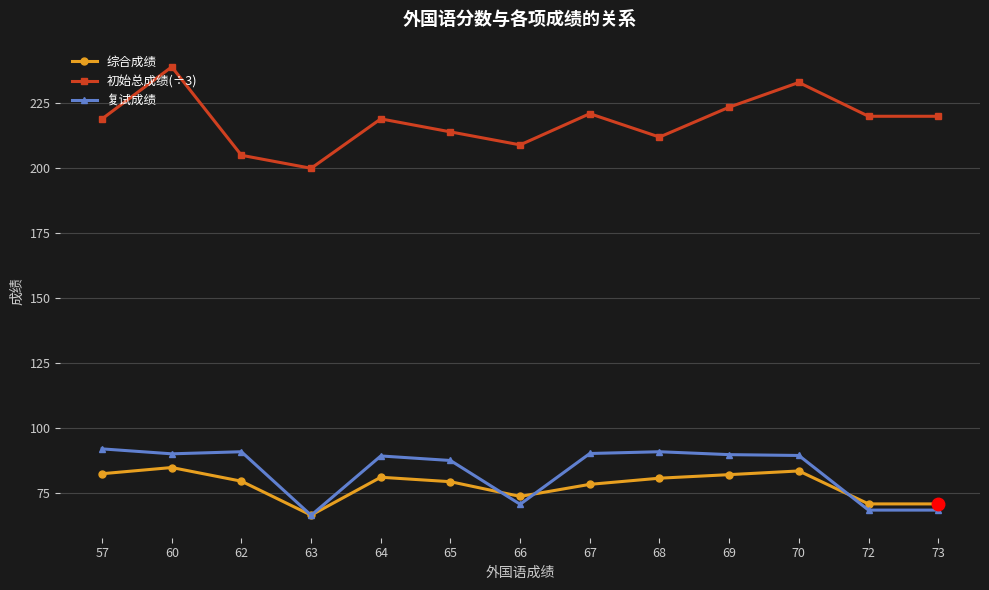

What is the maximum value shown in the chart?

239.0